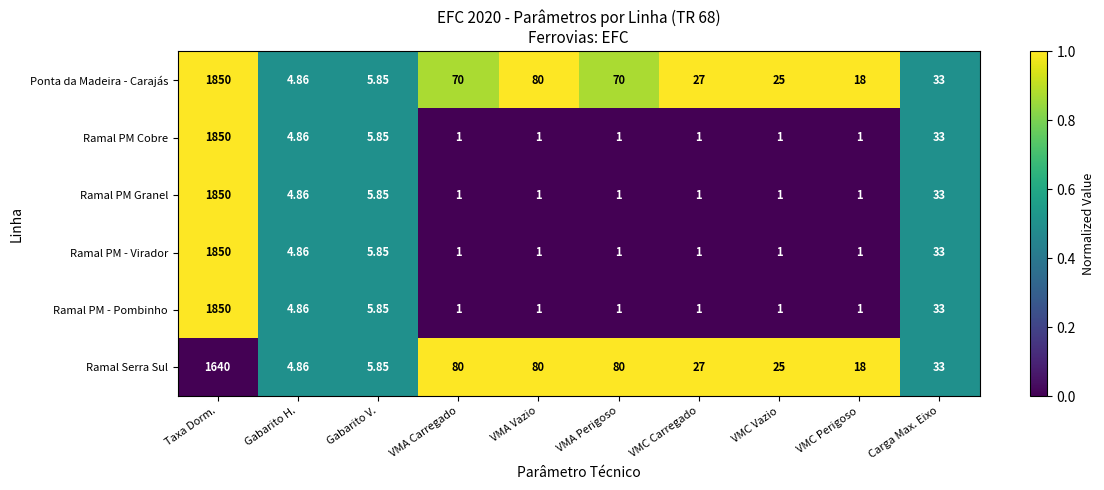

At which label does Ramal Serra Sul first exceed 33?

Taxa Dorm.